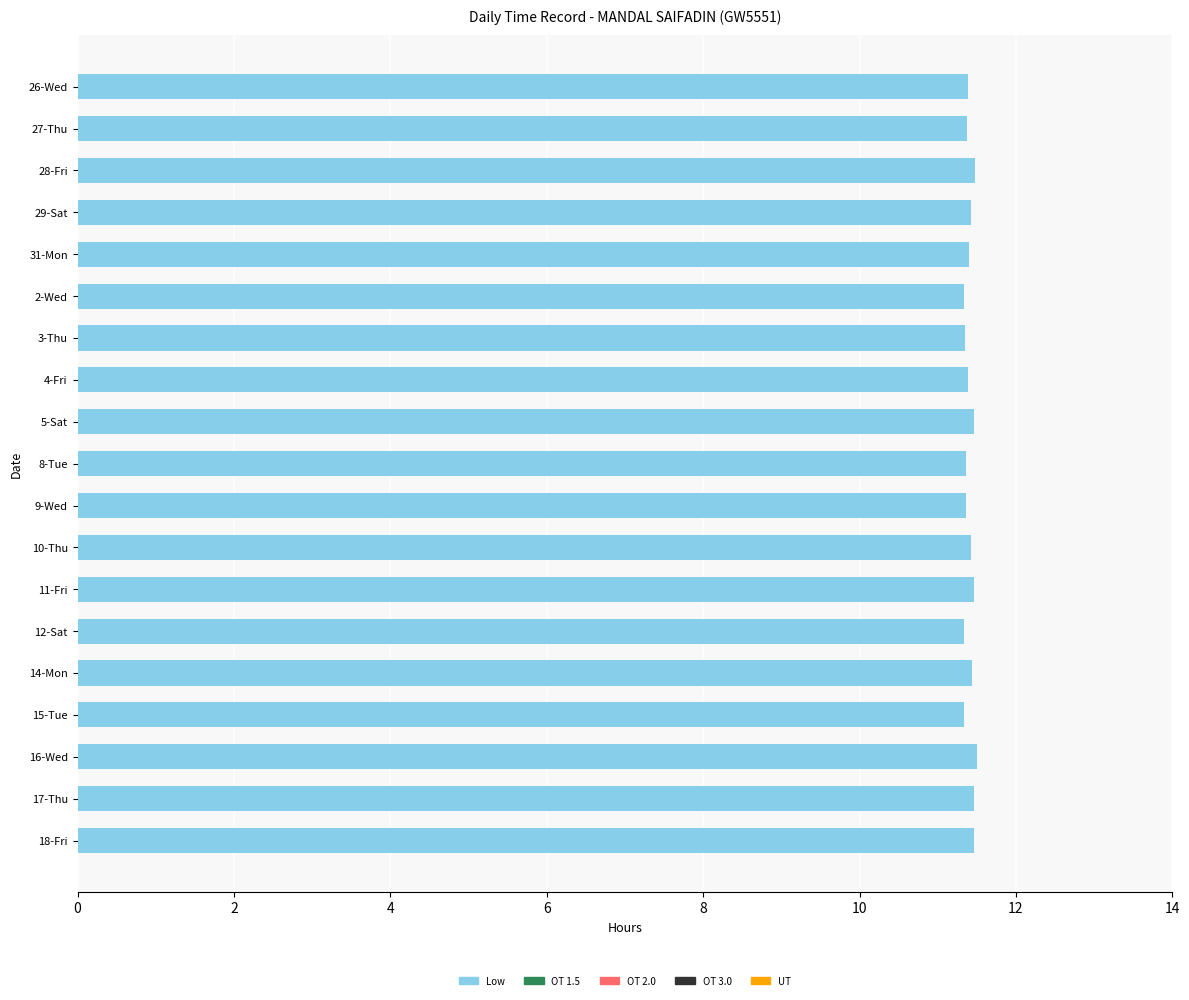

Does the chart contain stacked bars?

No